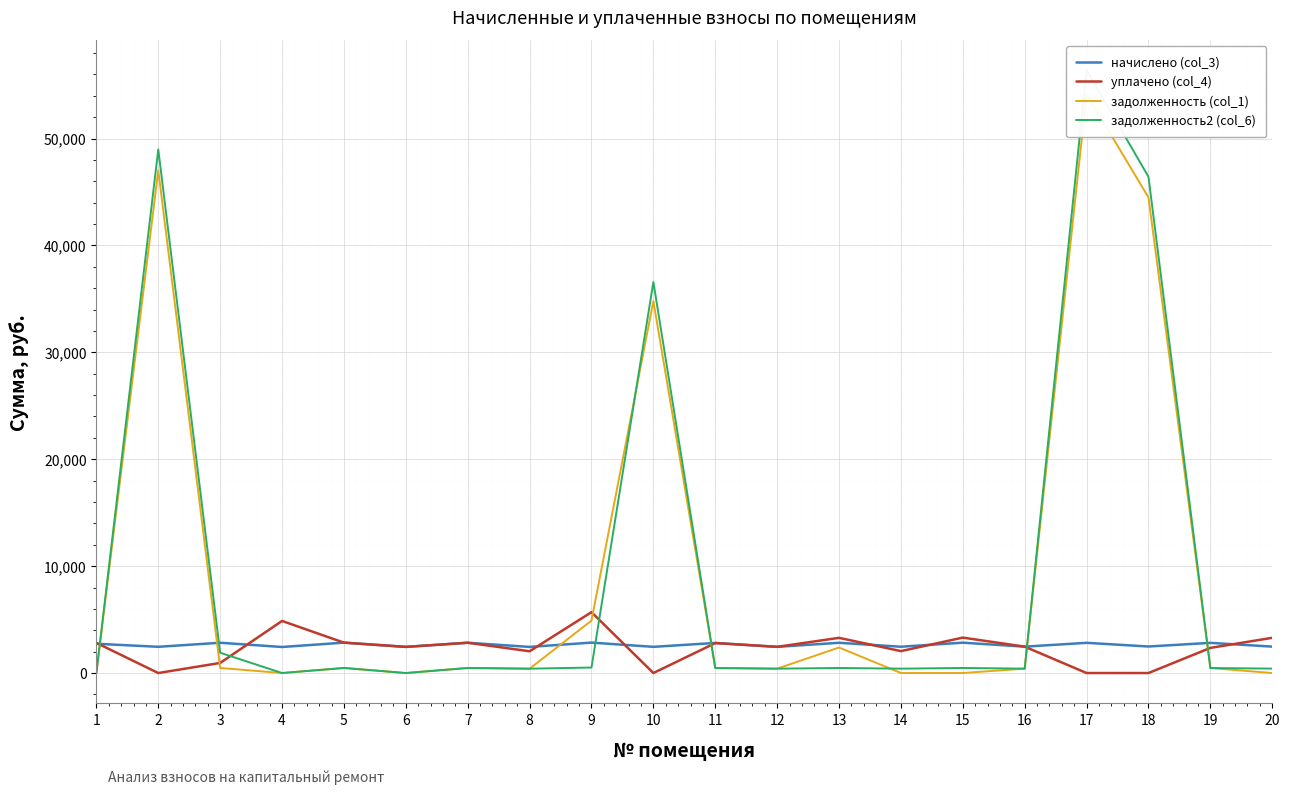

Where do уплачено (col_4) and задолженность (col_1) first cross each other?

1 and 2